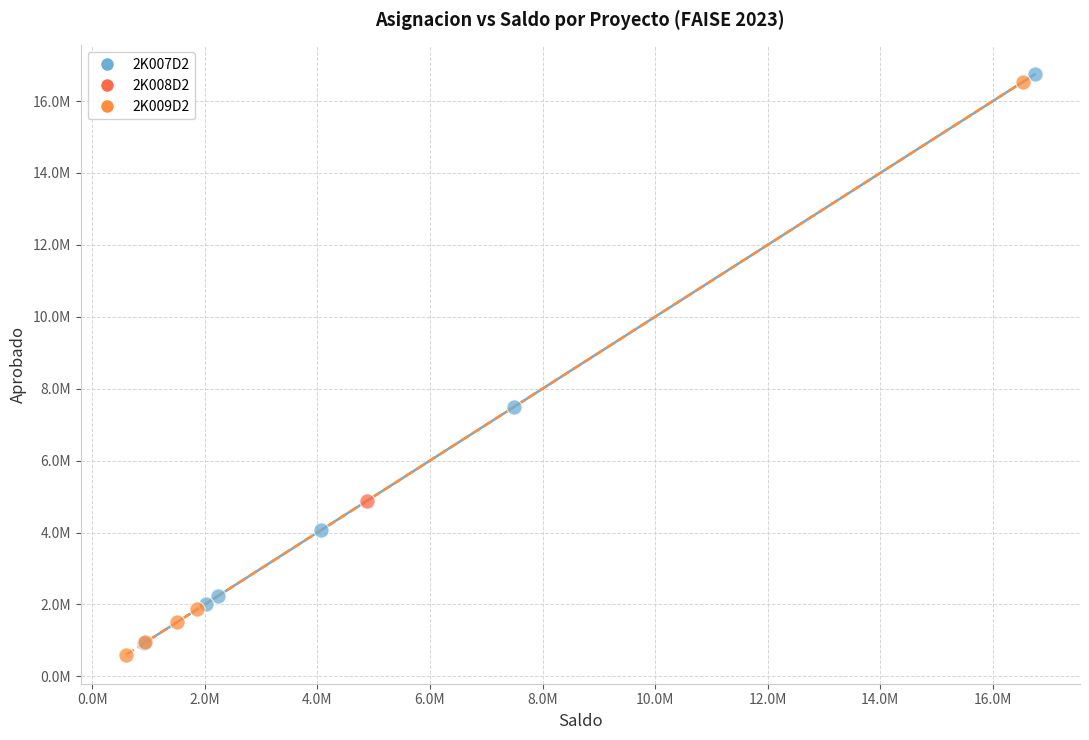

What are all the series names shown in the legend?

2K007D2, 2K008D2, 2K009D2